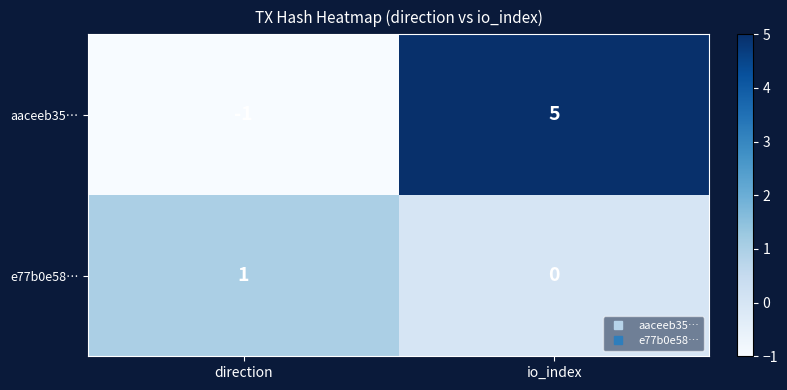

At io_index, list the series in order from smallest to largest.

e77b0e58…, aaceeb35…